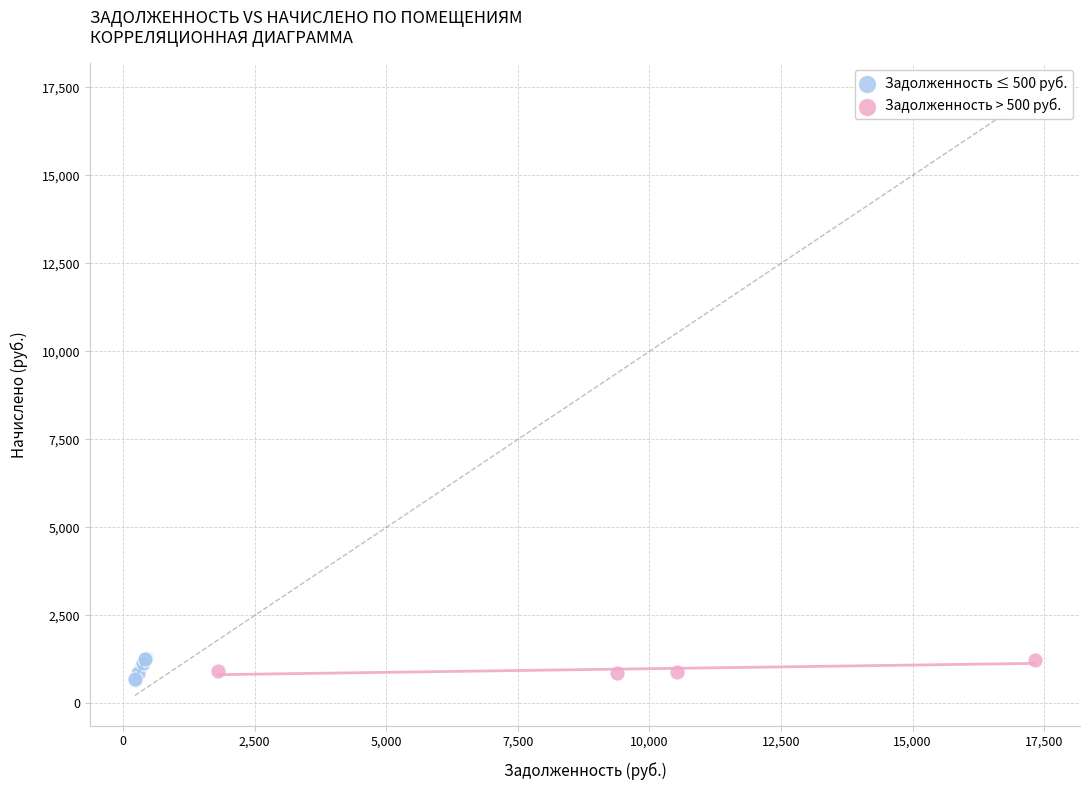

Which series has the largest Y range (max minus min)?

Задолженность ≤ 500 руб.